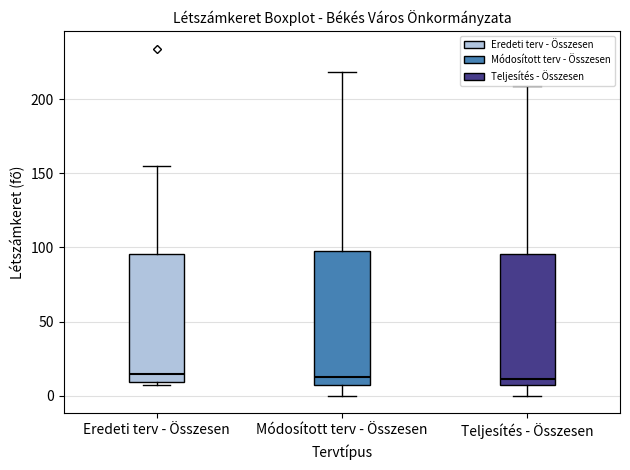

Reading left to right, transcribe this box plot: for each box, give where its median line is, the range the box spans, and where its two whiskers end, as read against the y-axis. The values are not printed on the chart, so give them approximately, as read against the axis.

Eredeti terv - Összesen: median 15, box 10 to 95, whiskers 5 to 155
Módosított terv - Összesen: median 15, box 5 to 100, whiskers 0 to 220
Teljesítés - Összesen: median 10, box 5 to 95, whiskers 0 to 210